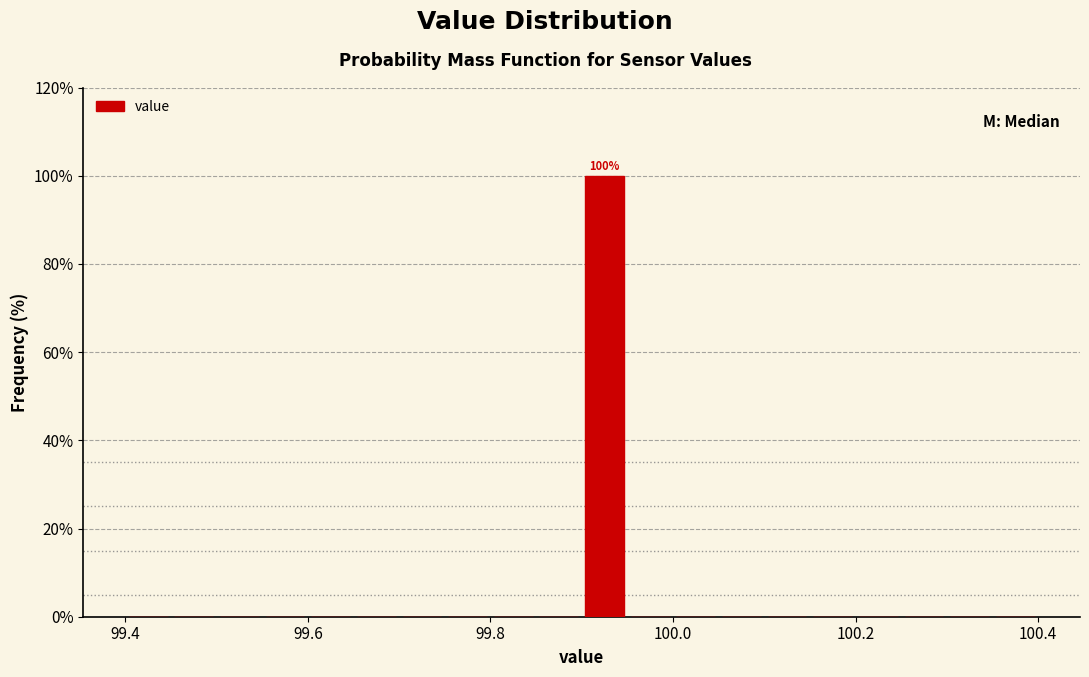

Read against the x-axis, roughly where is the centre of the tallest bar?

99.92